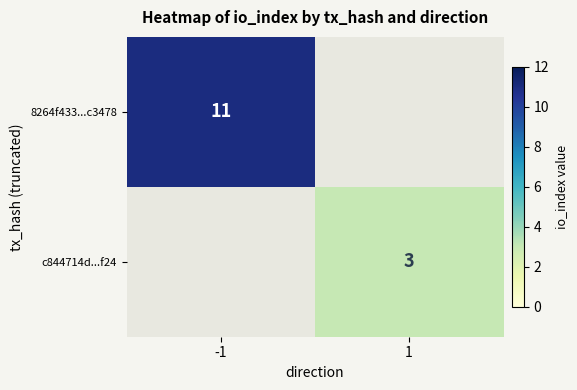

The 8264f433...c3478 series shows 16.7 at -1. True or false?

False